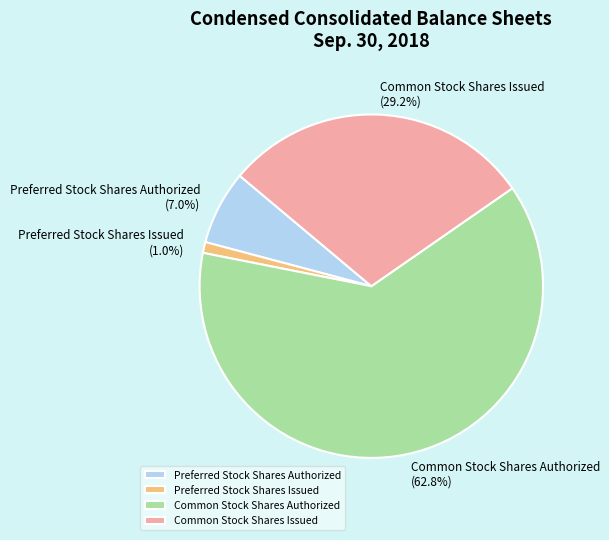

Is there any slice that represents more than half of the pie?

Yes